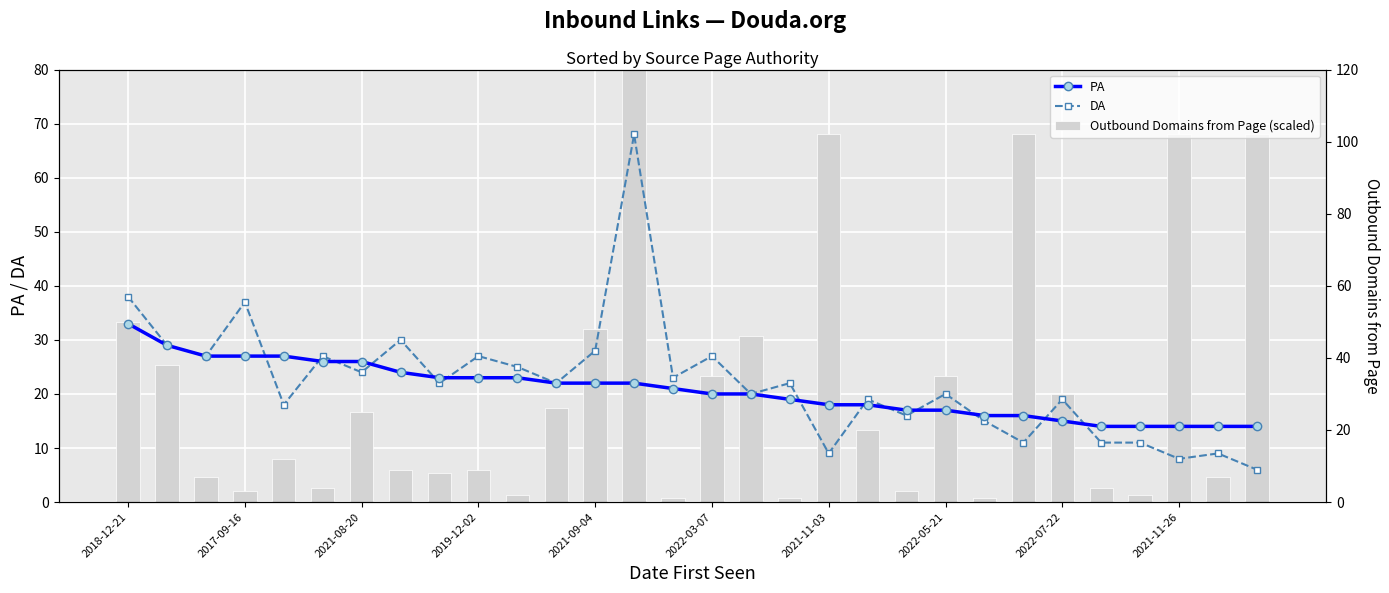

What are all the series names shown in the legend?

PA, DA, Outbound Domains from Page (scaled)